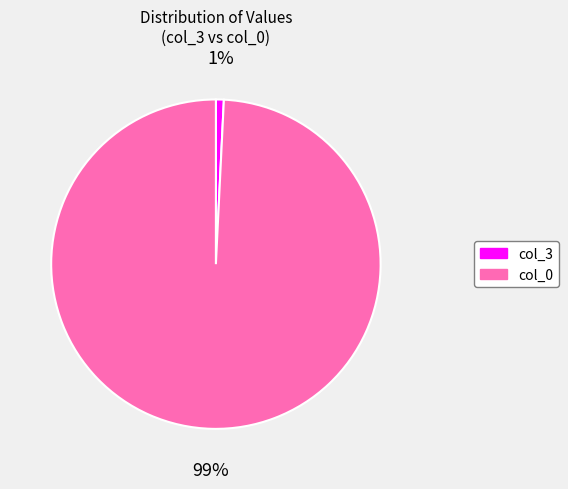

To the nearest percent, what is the average slice percentage?

50%